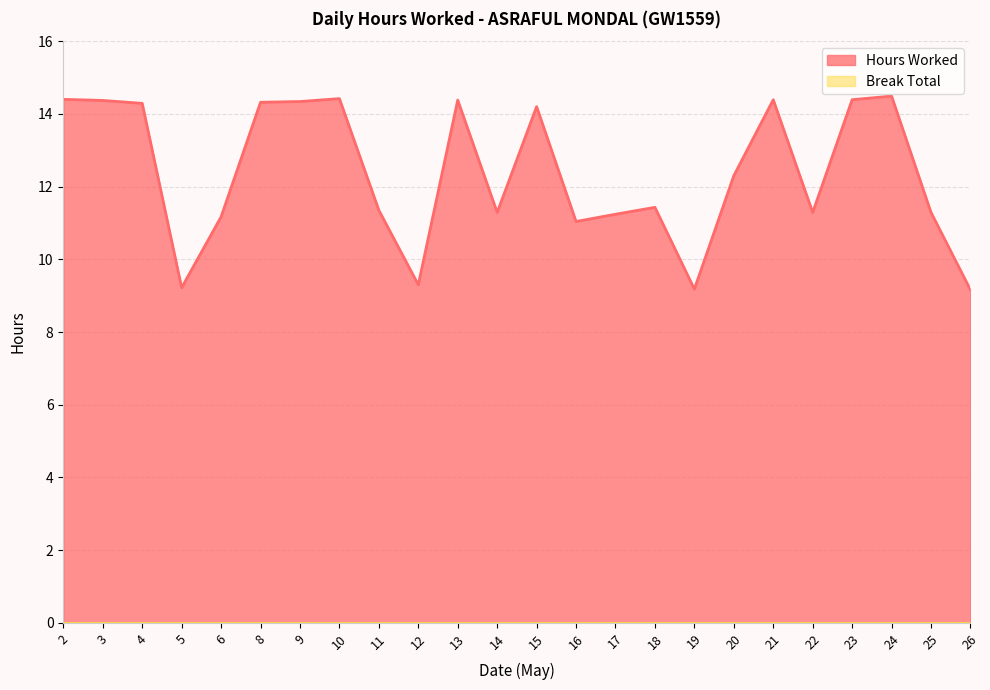

What is the approximate value at 16?

11.0